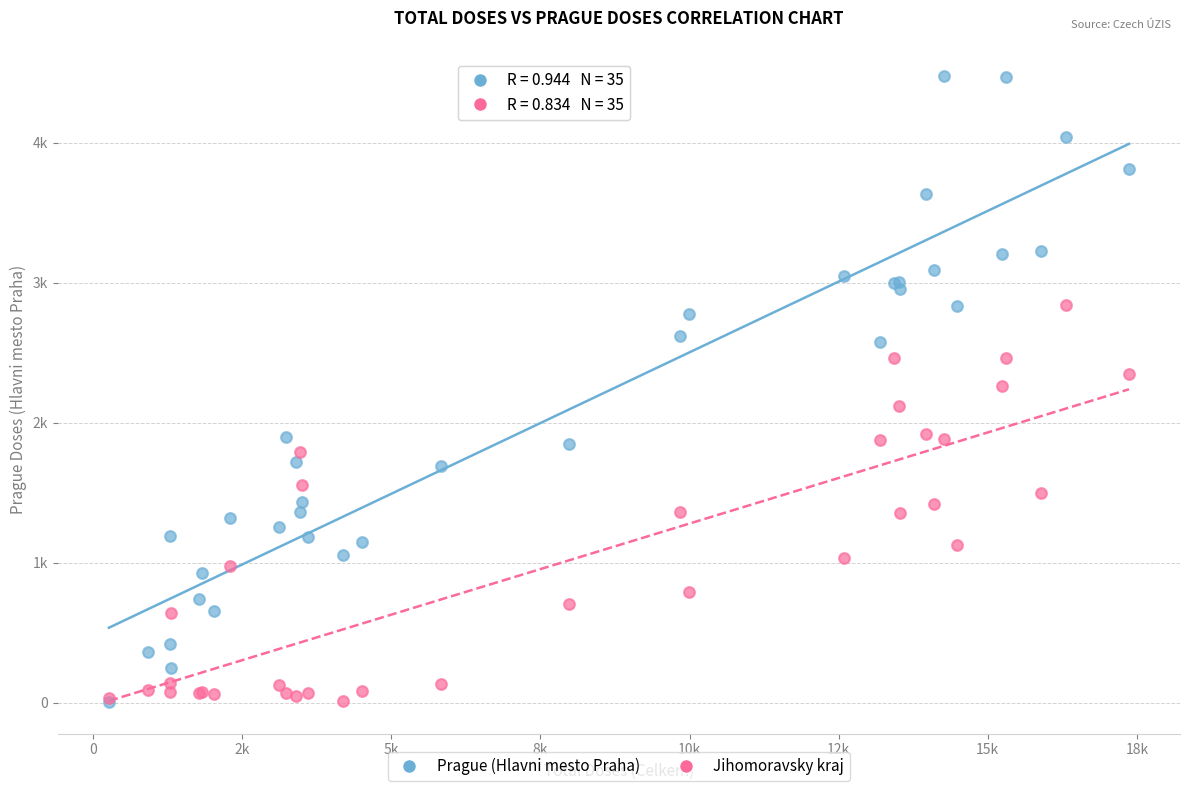

What are all the series names shown in the legend?

Prague (Hlavni mesto Praha), Jihomoravsky kraj